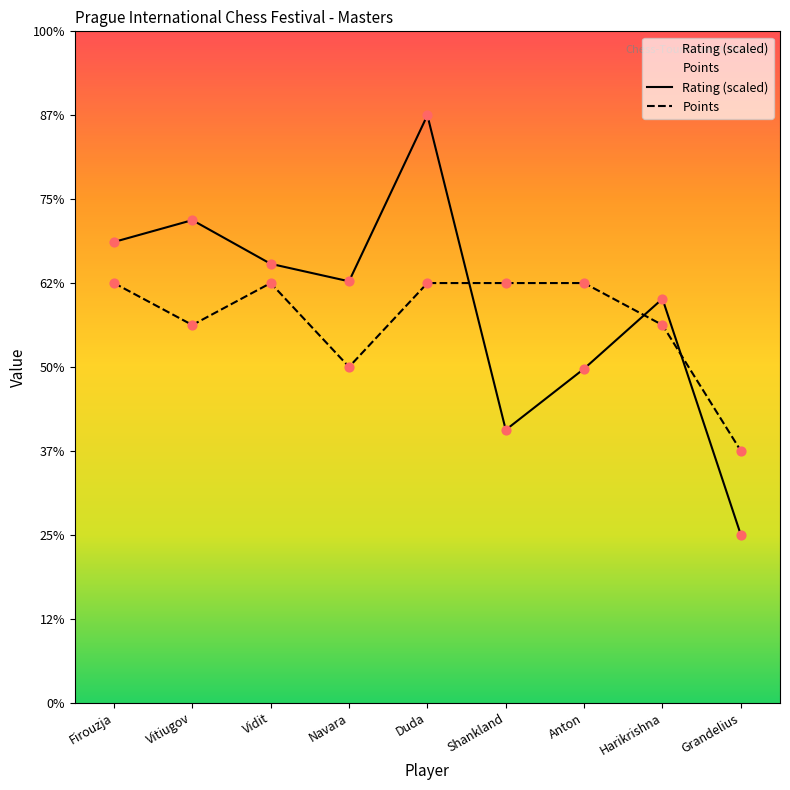

At which category is the sum across all series the highest?

Duda